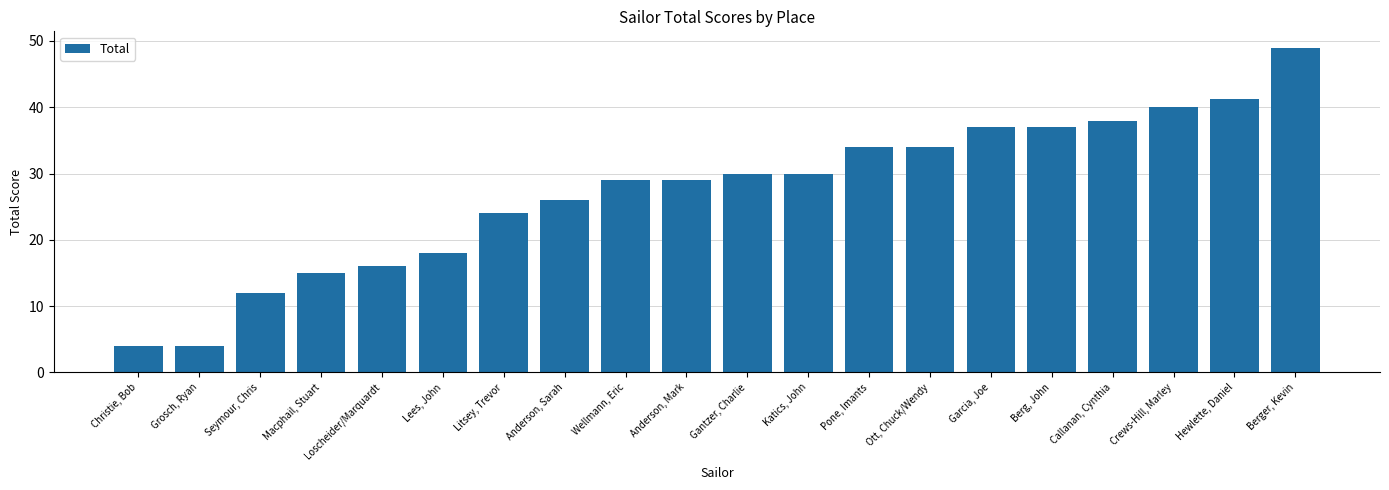

What position from the right is Loscheider/Marquardt?

16